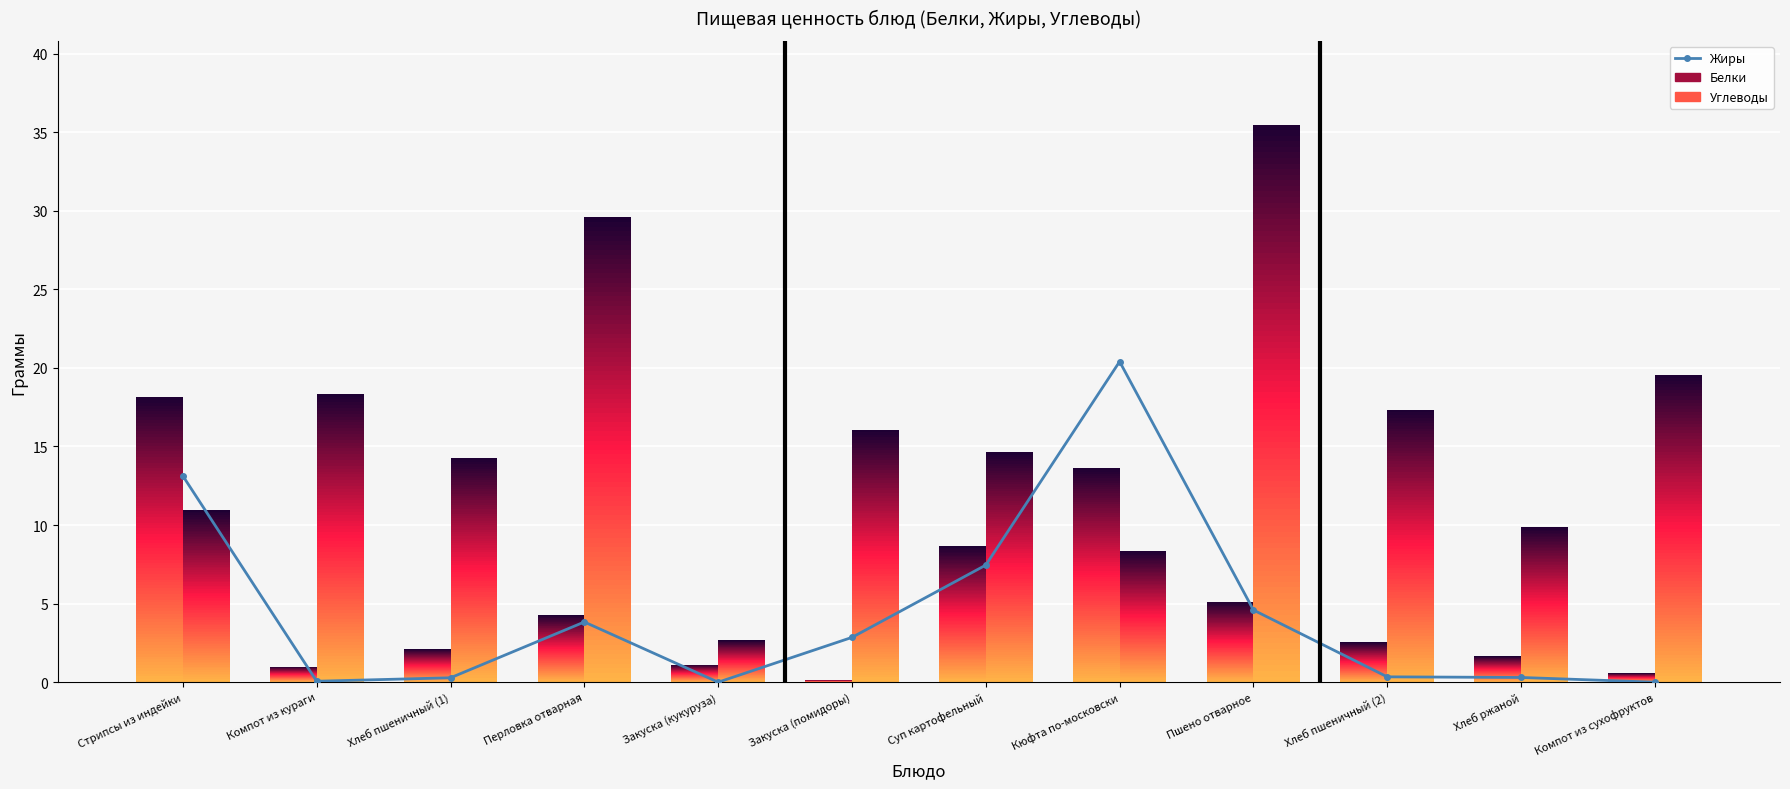

What is the sum of all Жиры values?

53.2